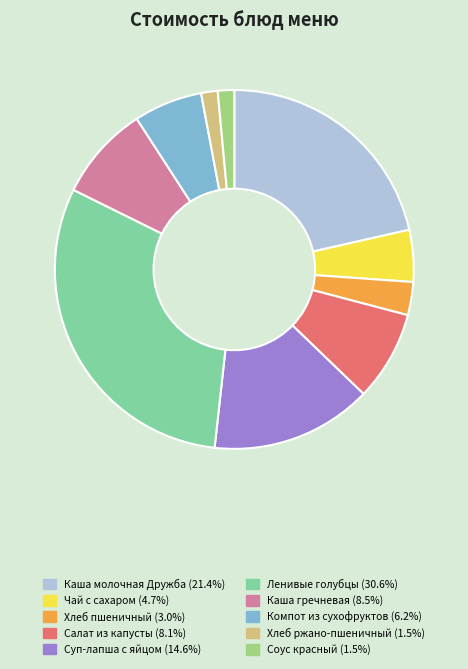

How many segments does this pie chart have?

10